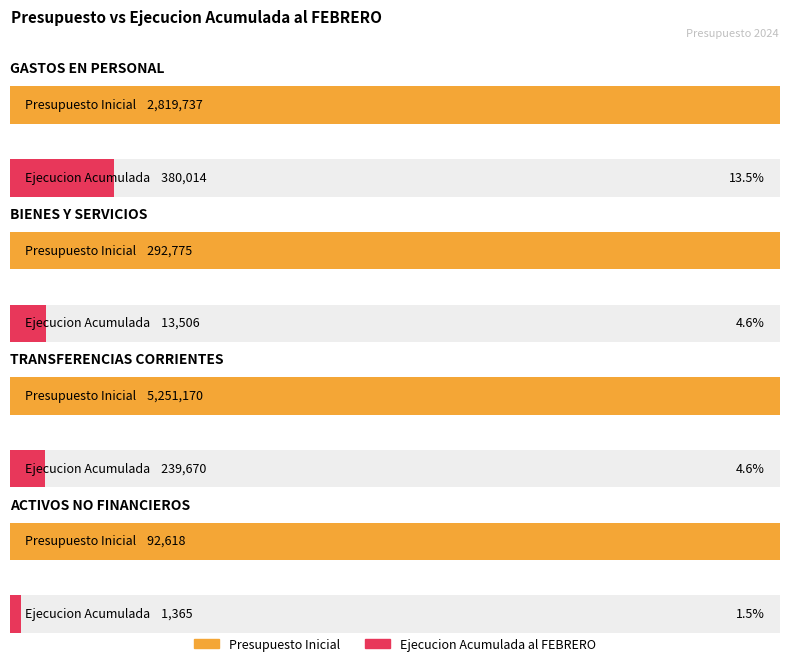

True or false: Ejecucion Acumulada al FEBRERO has a value of 1365 at ACTIVOS NO FINANCIEROS.

True